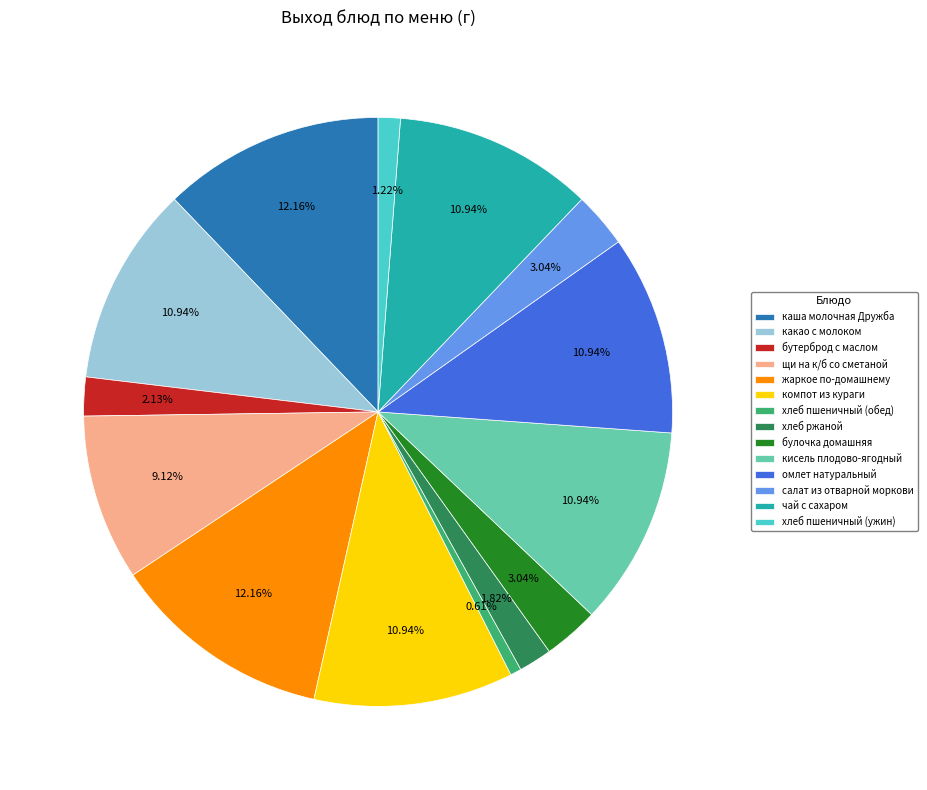

To the nearest percent, what percentage of the pie is кисель плодово-ягодный?

11%